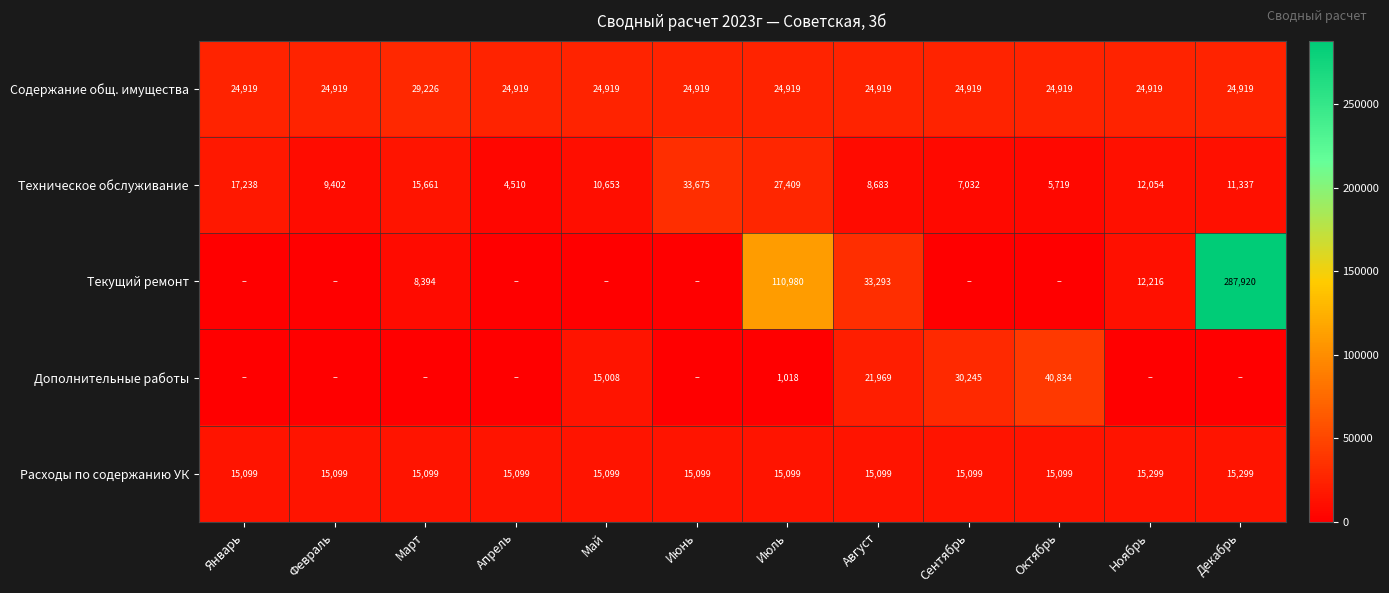

What value does the Техническое обслуживание series have at Сентябрь, to the nearest 10?

7030